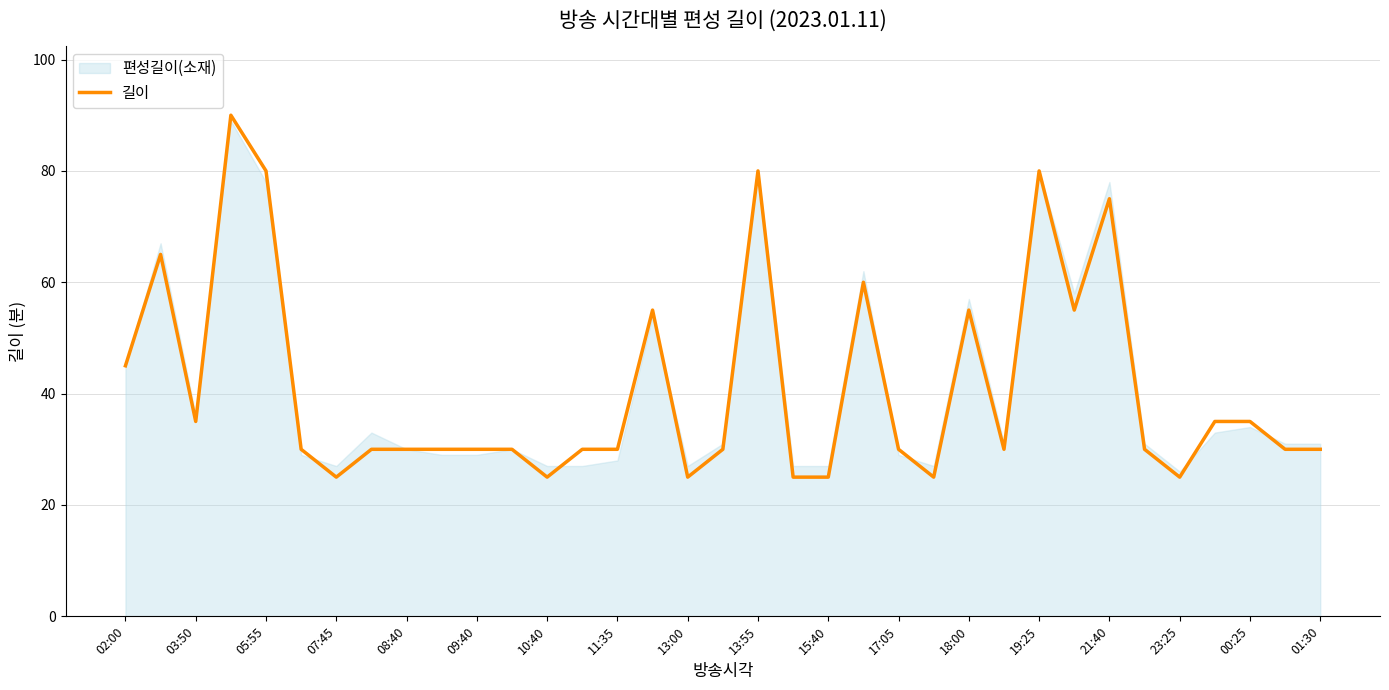

What is the minimum value for 길이?

25